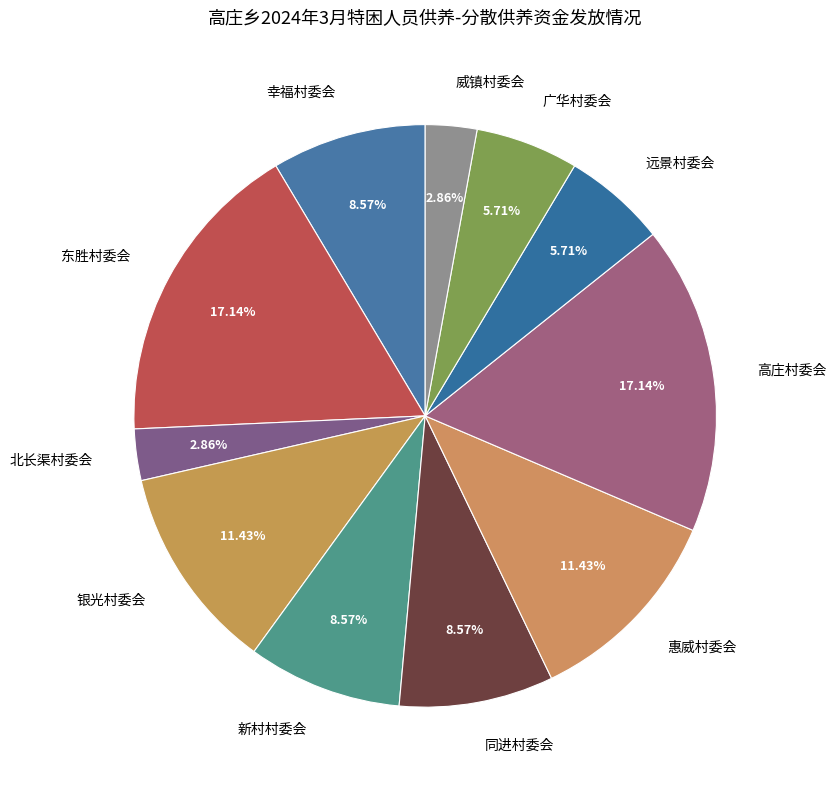

Approximately how many times larger is the value at 新村村委会 compared to 幸福村委会?

1.0